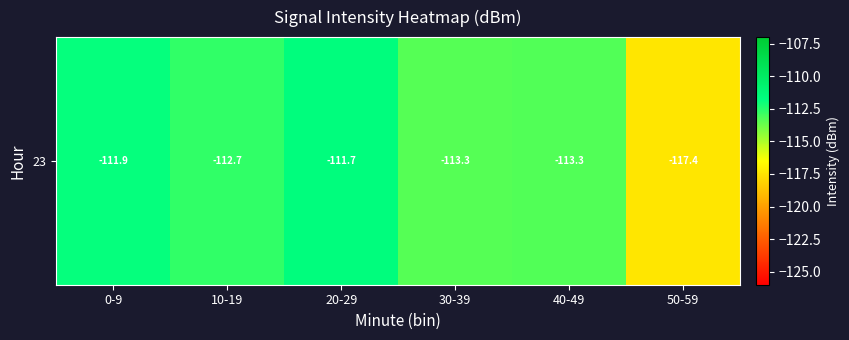

True or false: the data shows -113.3 at 30-39.

True